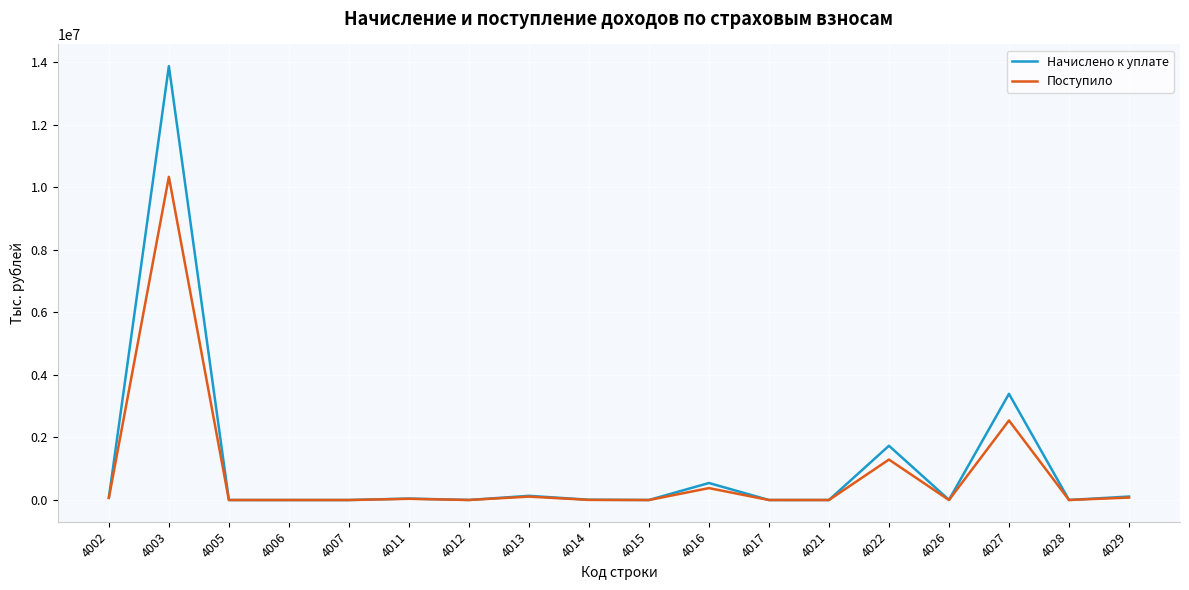

Is the value of Поступило at 4005 greater than the value of Начислено к уплате at 4003?

No